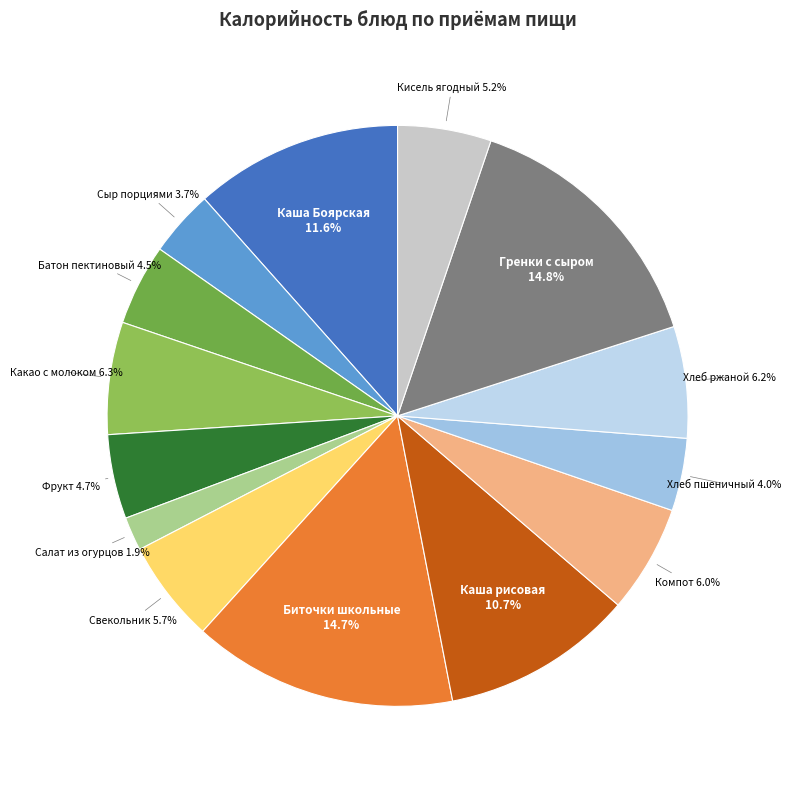

How many slices are in this pie chart?

14